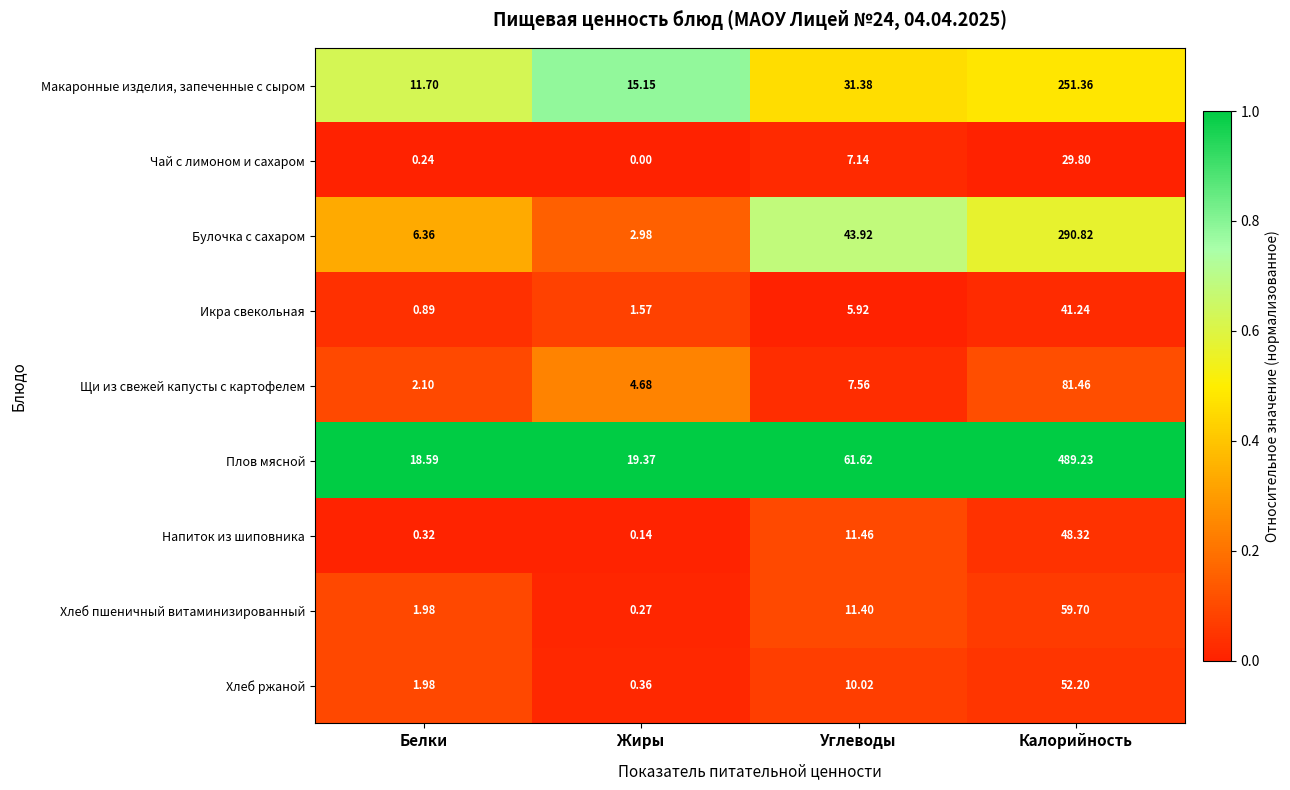

At which label does Напиток из шиповника reach its minimum?

Жиры